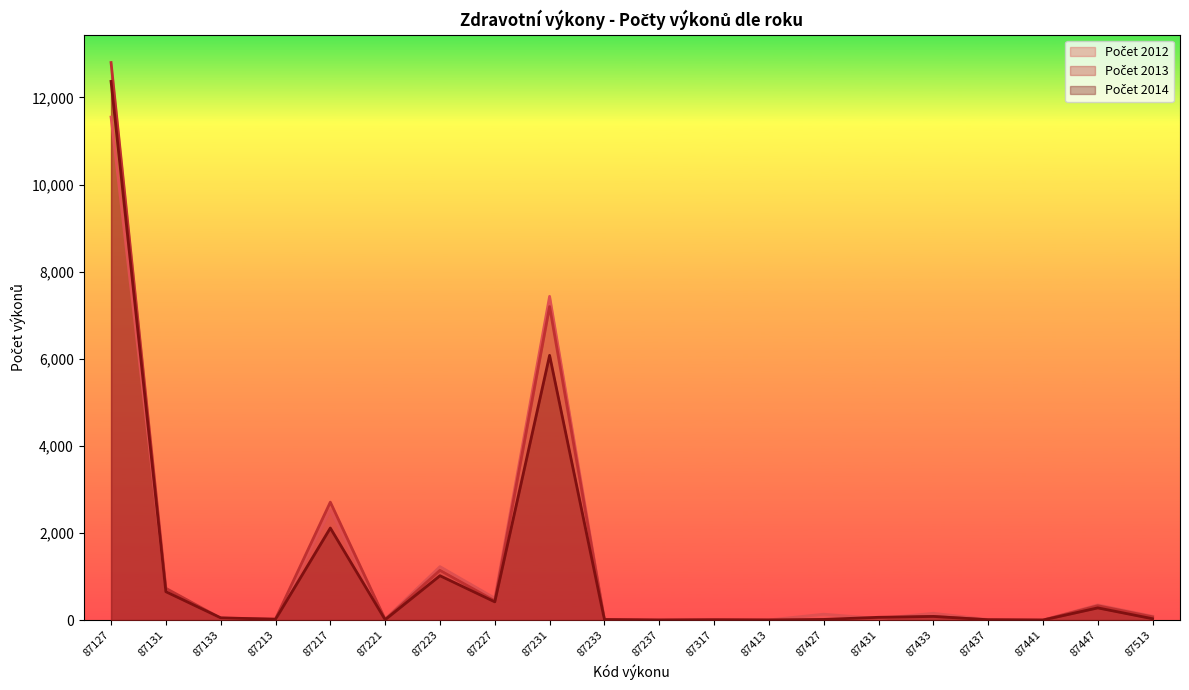

Is it true that Počet 2013 equals 14 at 87221?

True